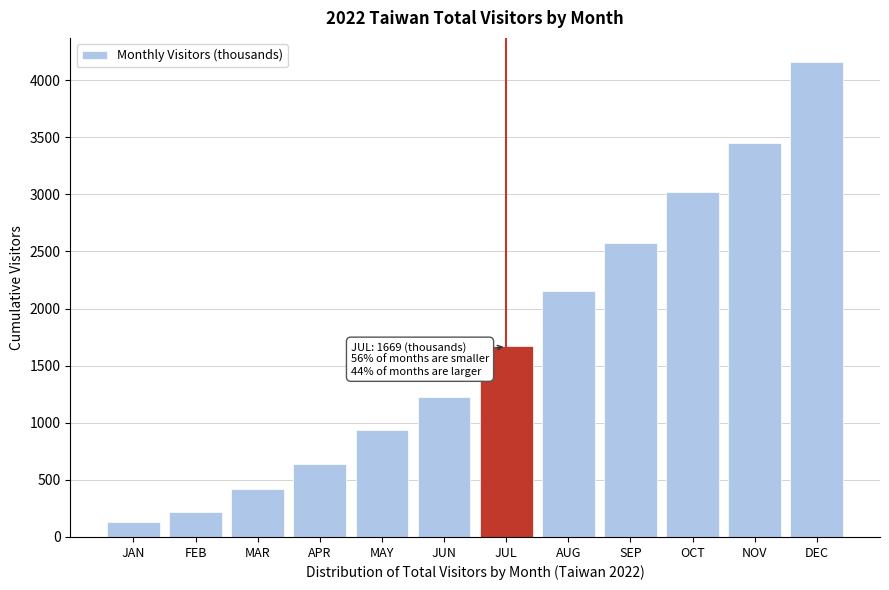

Reading right to left, list all the values displayed in this chart.

4161.1	3449.8	3016.6	2572.0	2153.0	1669.3	1229.4	936.6	640.5	421.2	218.2	133.6